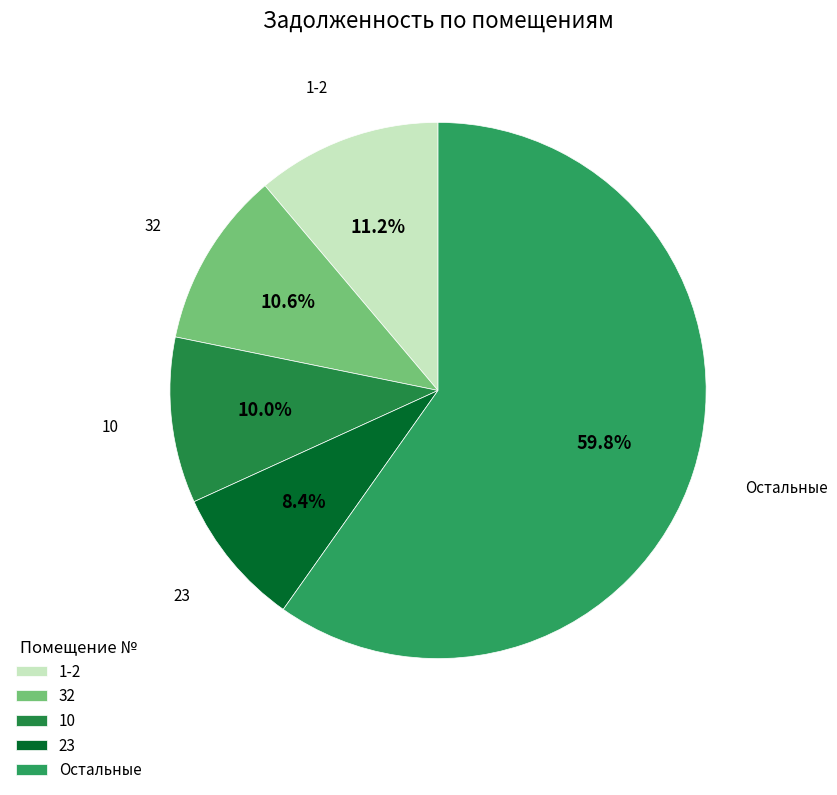

Which slice is the largest?

Остальные